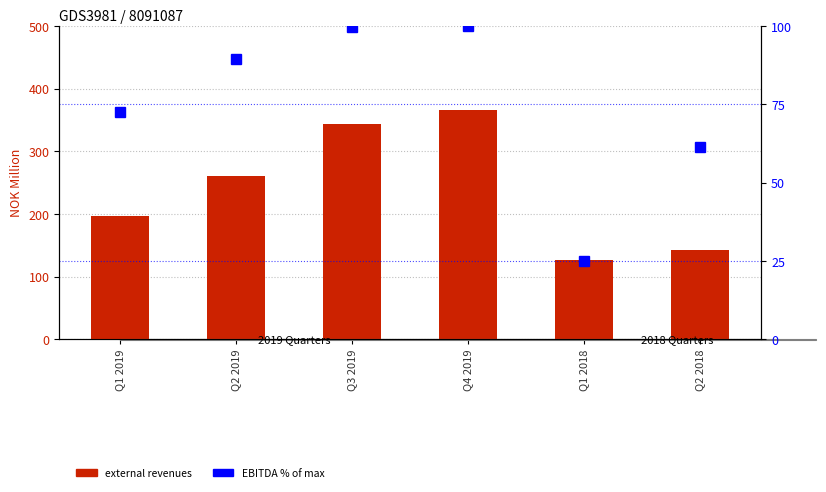

What is the minimum value for external revenues?

126.2